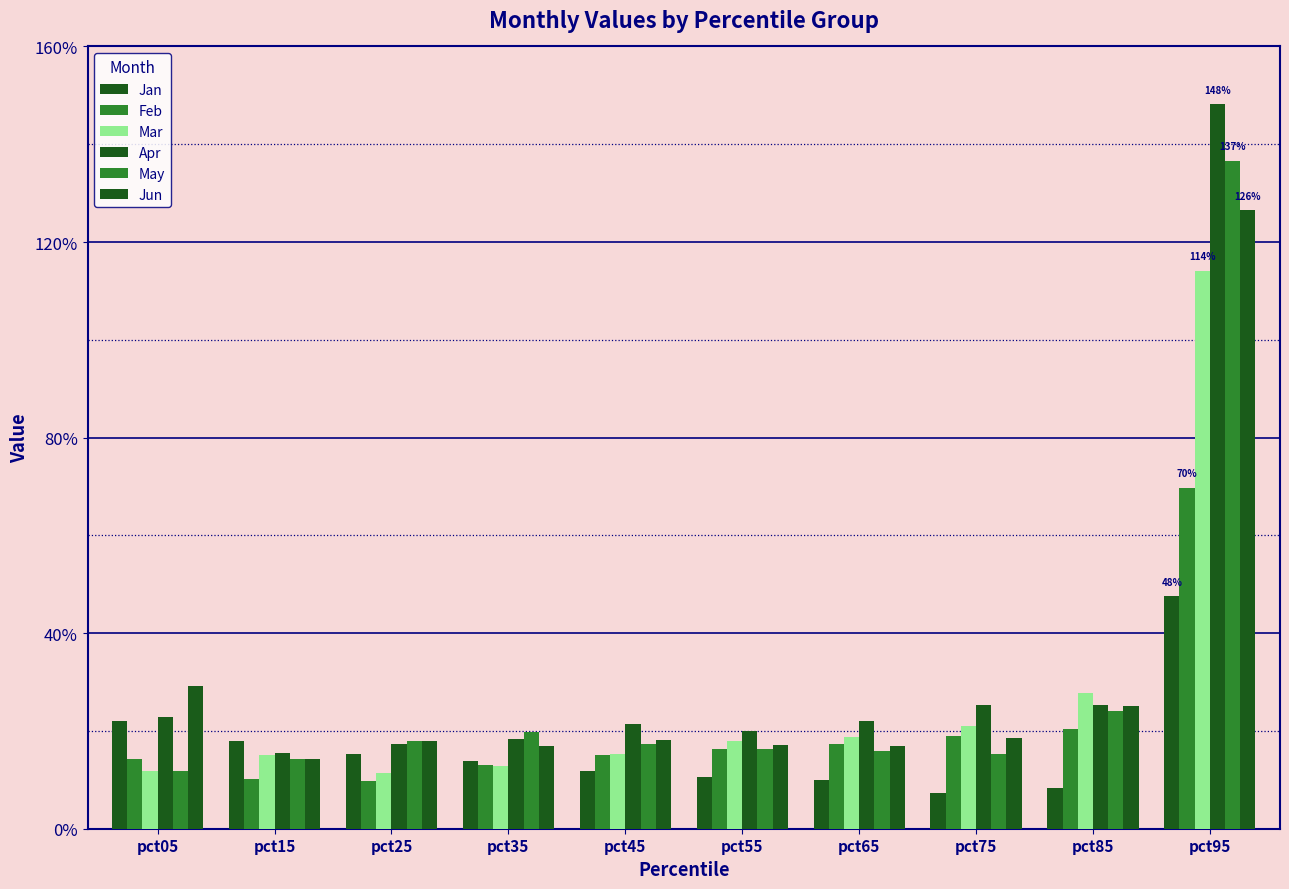

What is the average value of the Jan series?

0.2